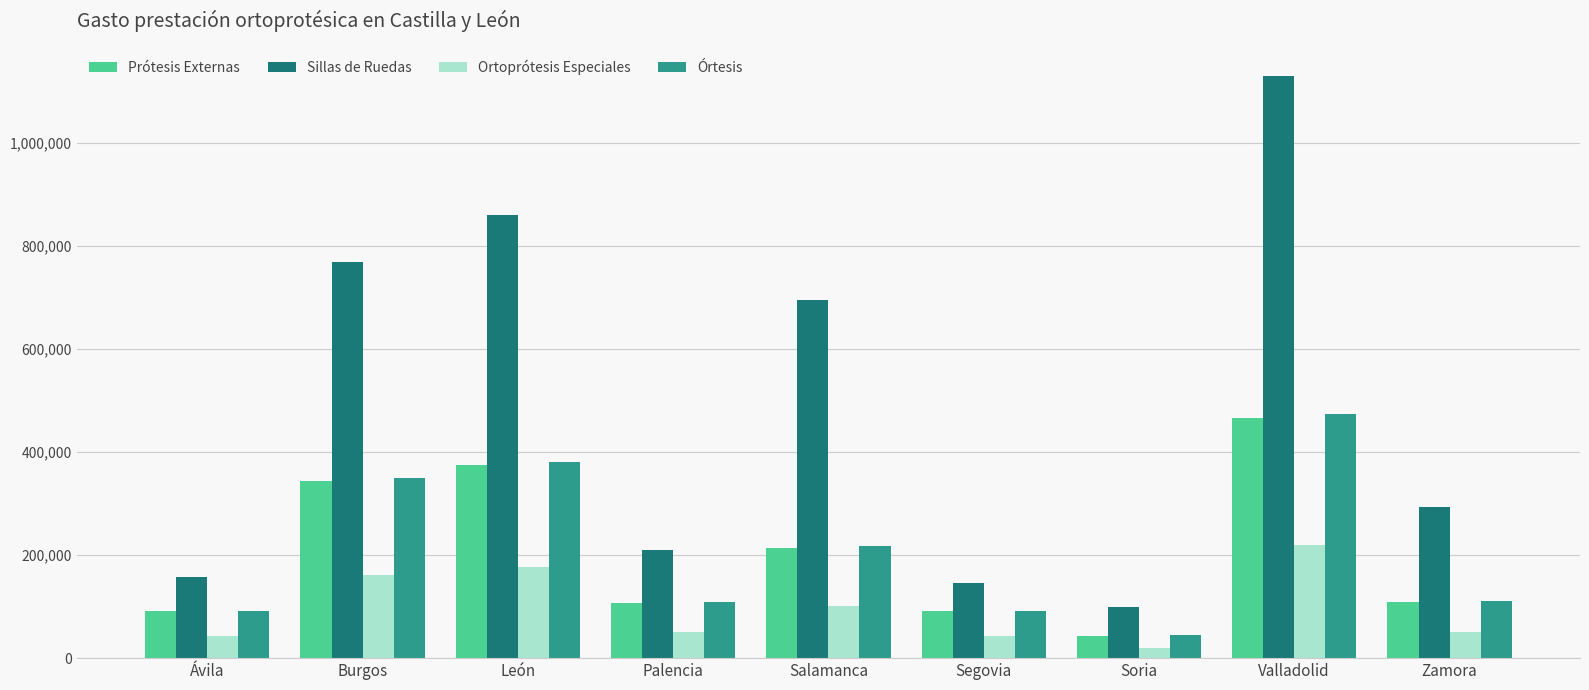

Which series has the largest total across all categories?

Sillas de Ruedas